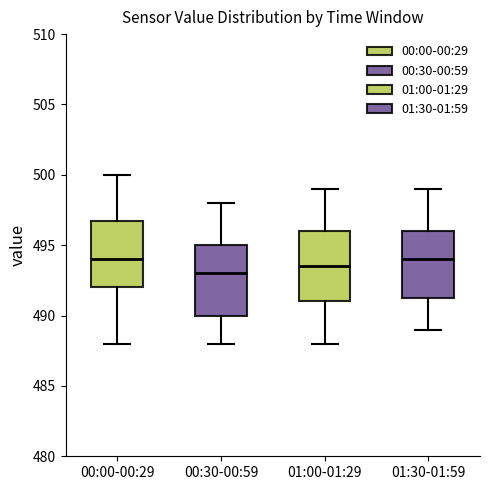

Reading left to right, transcribe this box plot: for each box, give where its median line is, the range the box spans, and where its two whiskers end, as read against the y-axis. The values are not printed on the chart, so give them approximately, as read against the axis.

00:00-00:29: median 494.0, box 492.0 to 497.0, whiskers 488.0 to 500.0
00:30-00:59: median 493.0, box 490.0 to 495.0, whiskers 488.0 to 498.0
01:00-01:29: median 493.5, box 491.0 to 496.0, whiskers 488.0 to 499.0
01:30-01:59: median 494.0, box 491.5 to 496.0, whiskers 489.0 to 499.0